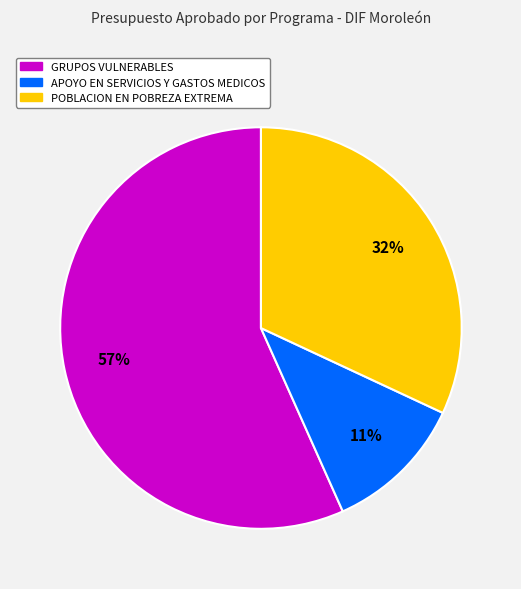

Do APOYO EN SERVICIOS Y GASTOS MEDICOS and POBLACION EN POBREZA EXTREMA together represent more than half of the pie?

No